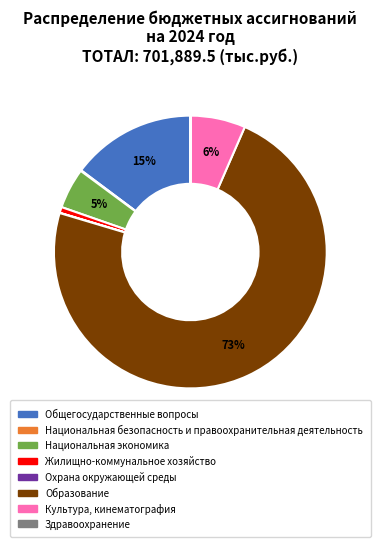

Is it true that Общегосударственные вопросы is 24% of the pie?

False